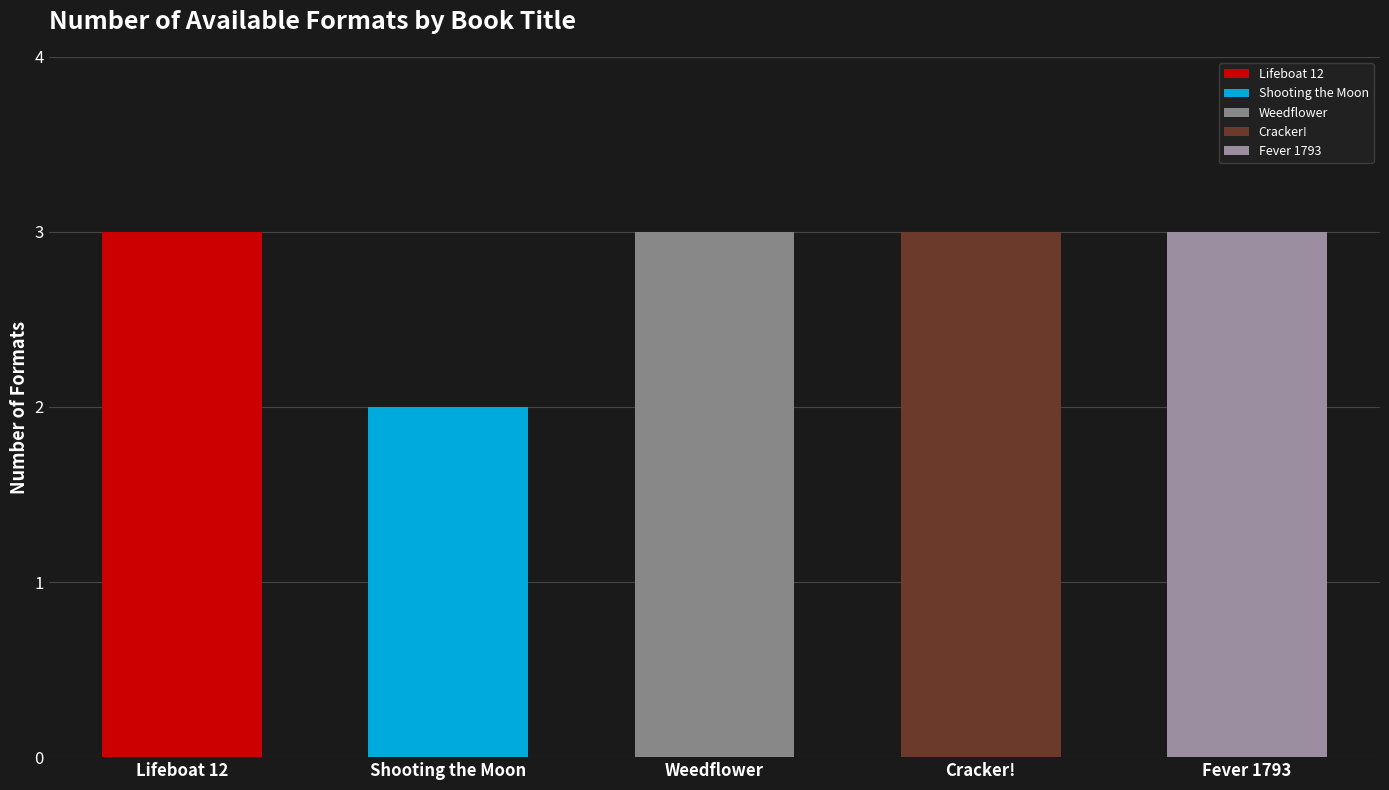

At which label is the value closest to 2?

Shooting the Moon